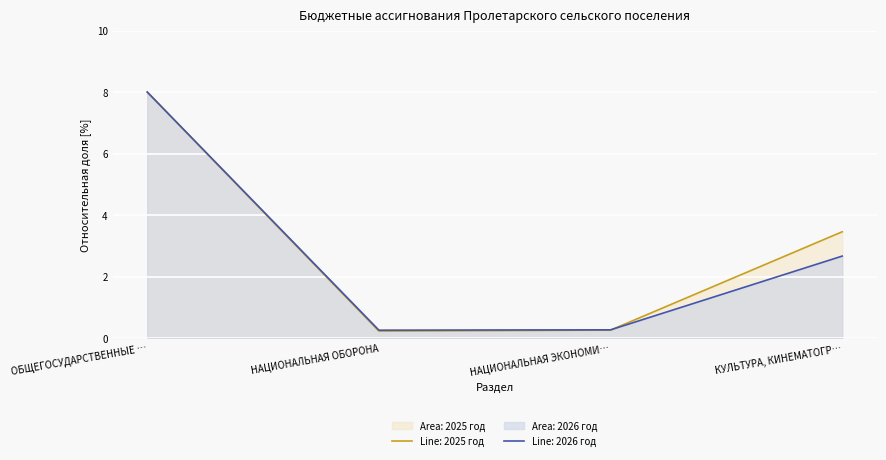

What position from the right is КУЛЬТУРА, КИНЕМАТОГР…?

1